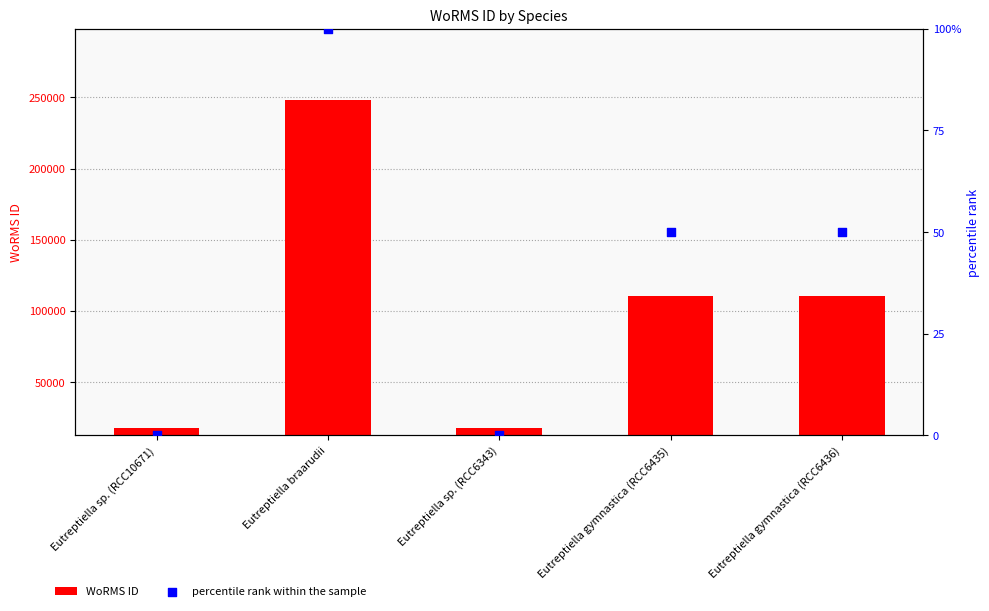

Which series contains the highest Y value?

WoRMS ID